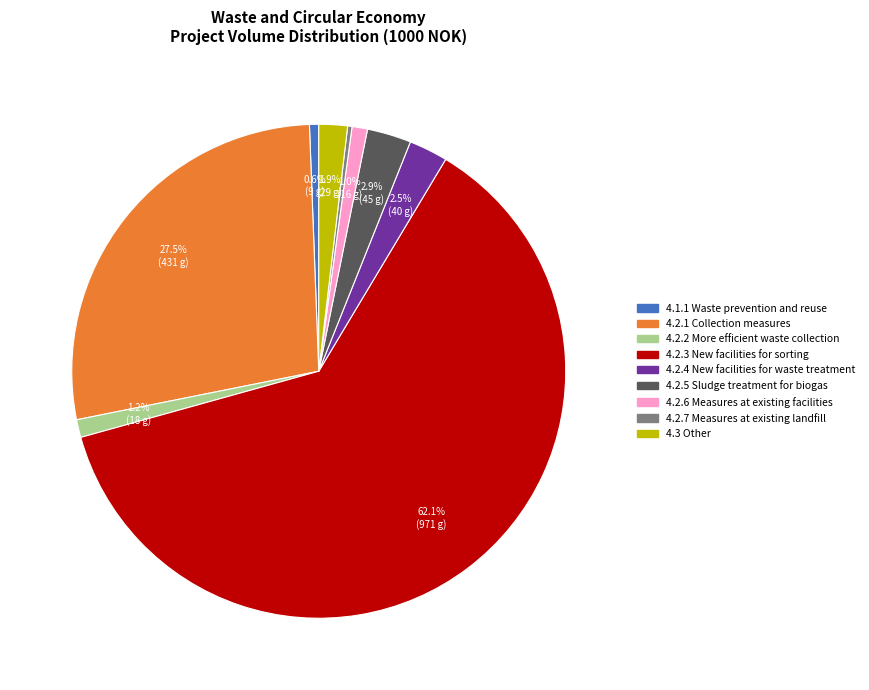

Is there any slice that represents more than half of the pie?

Yes